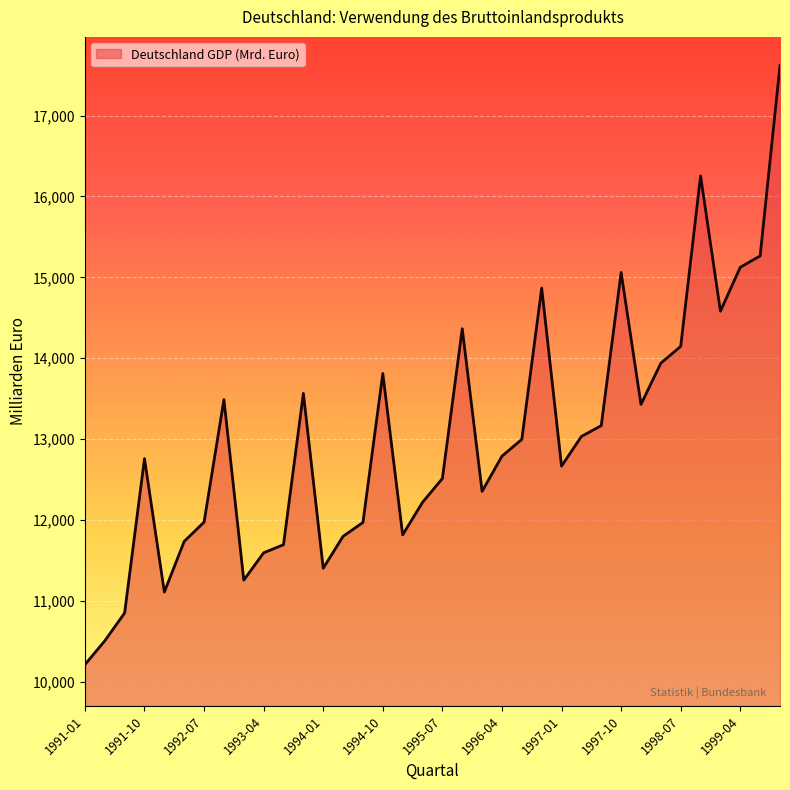

What is the average value?

12997